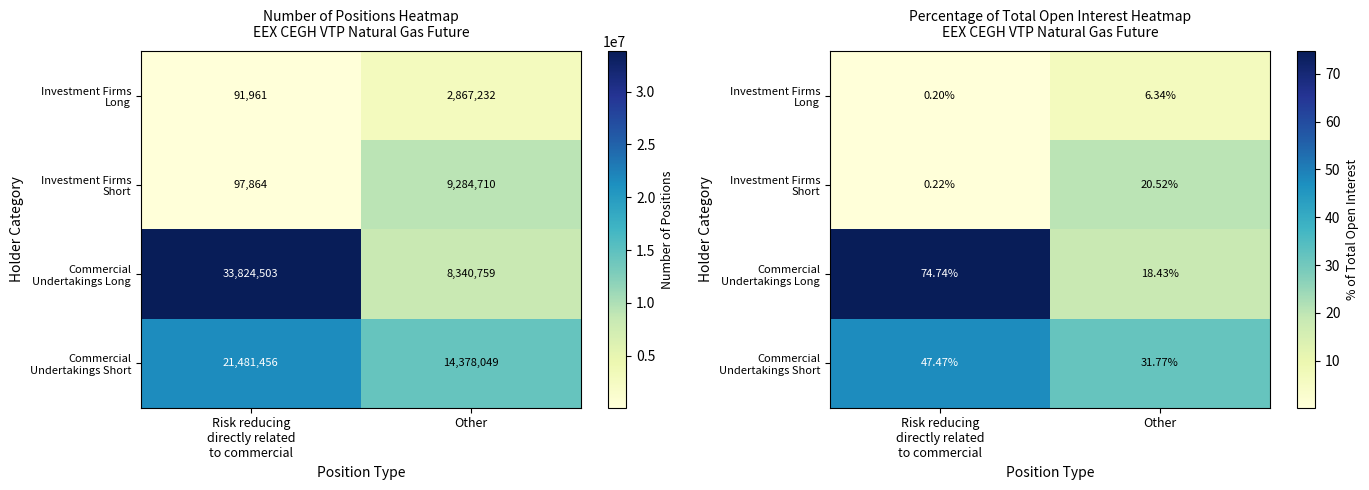

How many data points in Commercial Undertakings Short are less than 47?

1